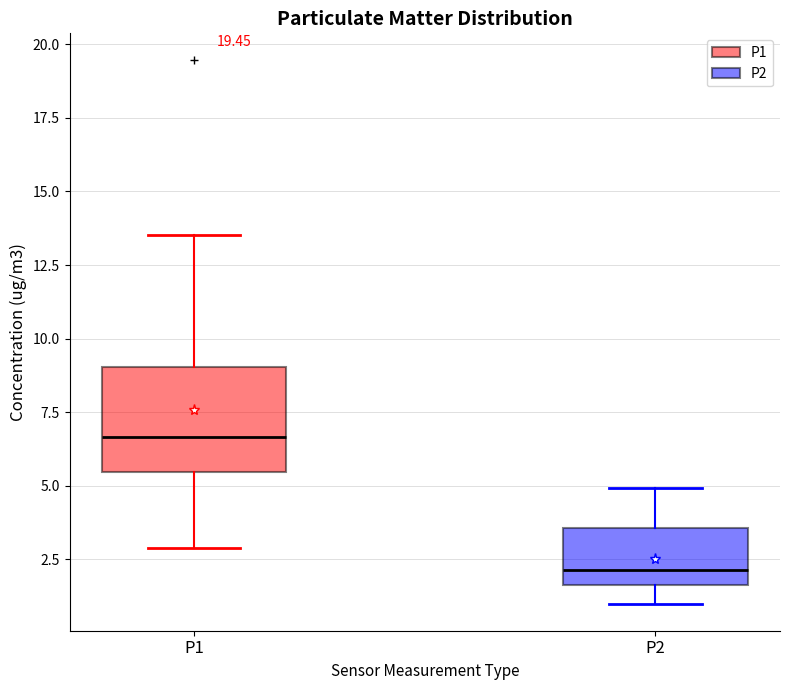

Reading left to right, transcribe this box plot: for each box, give where its median line is, the range the box spans, and where its two whiskers end, as read against the y-axis. The values are not printed on the chart, so give them approximately, as read against the axis.

P1: median 6.5, box 5.5 to 9.0, whiskers 3.0 to 13.5
P2: median 2.0, box 1.5 to 3.5, whiskers 1.0 to 5.0